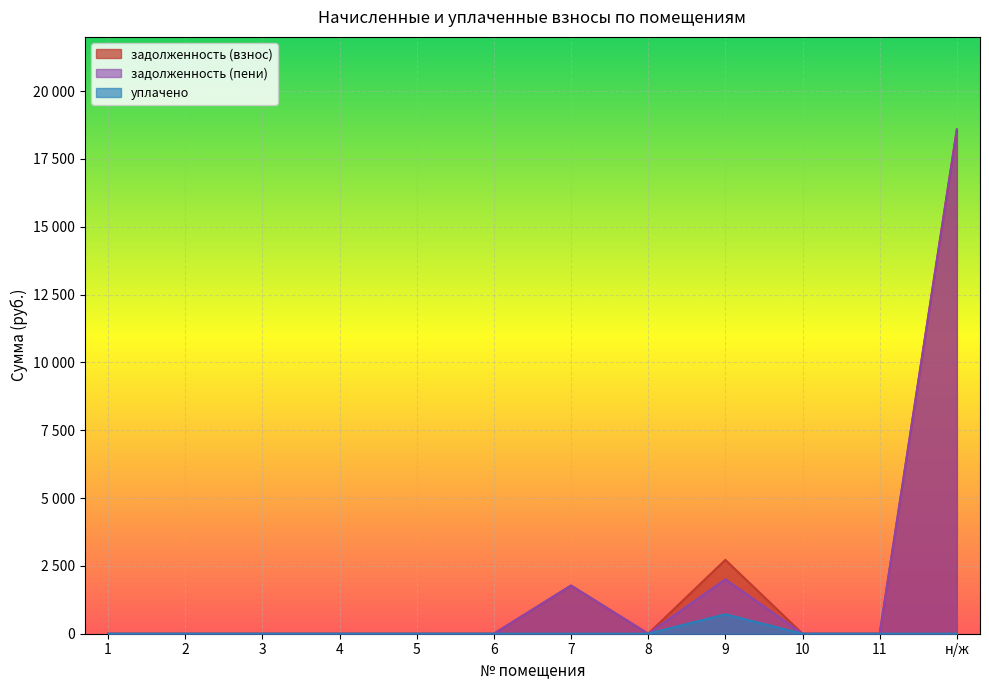

Reading right to left, what are all the values shown in this chart?

задолженность (взнос): н/ж=18586.3	11=0.0	10=0.0	9=2722.1	8=0.0	7=1775.6	6=0.0	5=0.0	4=0.0	3=0.0	2=0.0	1=0.0
задолженность (пени): н/ж=18586.3	11=0.0	10=0.0	9=2005.2	8=0.0	7=1775.6	6=0.0	5=0.0	4=0.0	3=0.0	2=0.0	1=0.0
уплачено: н/ж=0.0	11=0.0	10=0.0	9=716.8	8=0.0	7=0.0	6=0.0	5=0.0	4=0.0	3=0.0	2=0.0	1=0.0